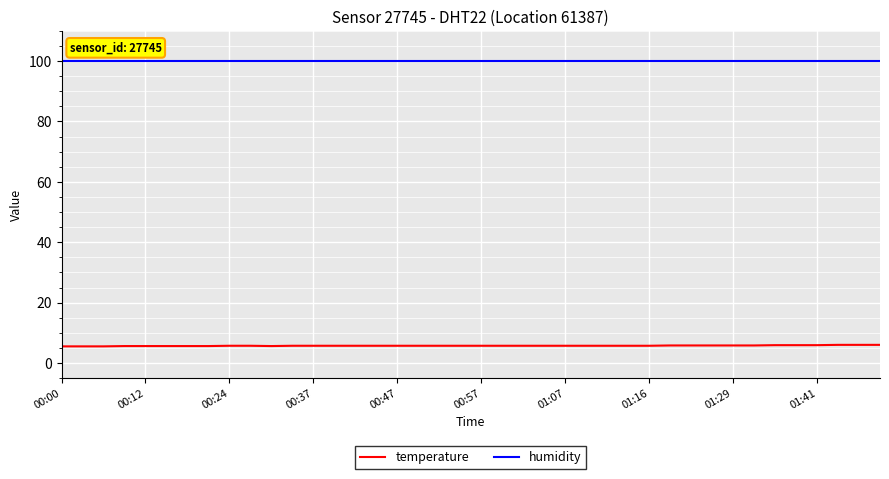

List the series in order of their overall mean, lowest first.

temperature, humidity